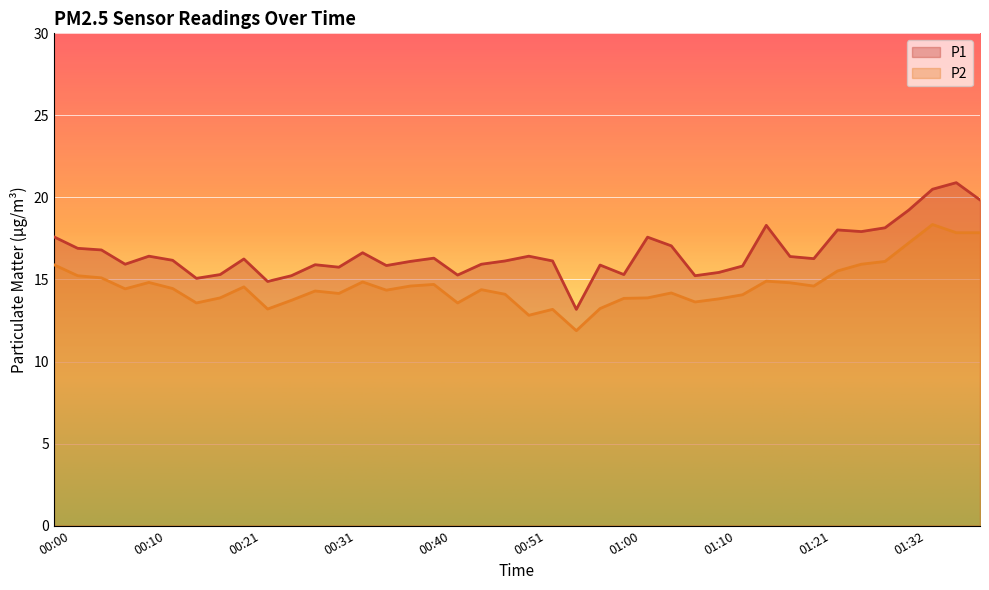

At which label is P2 closest to 15?

00:05